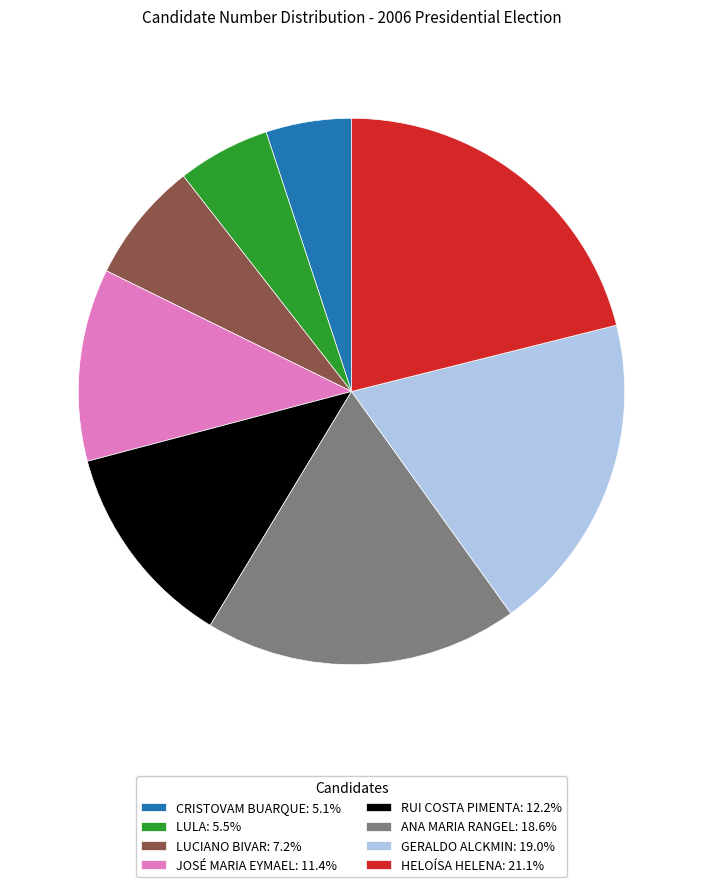

Which slice is the largest?

HELOÍSA HELENA